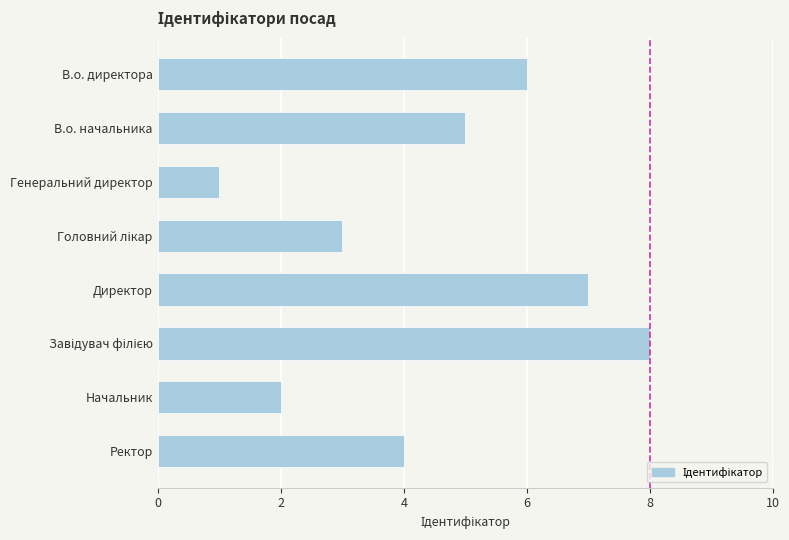

Is it true that the value at Начальник is 2?

True